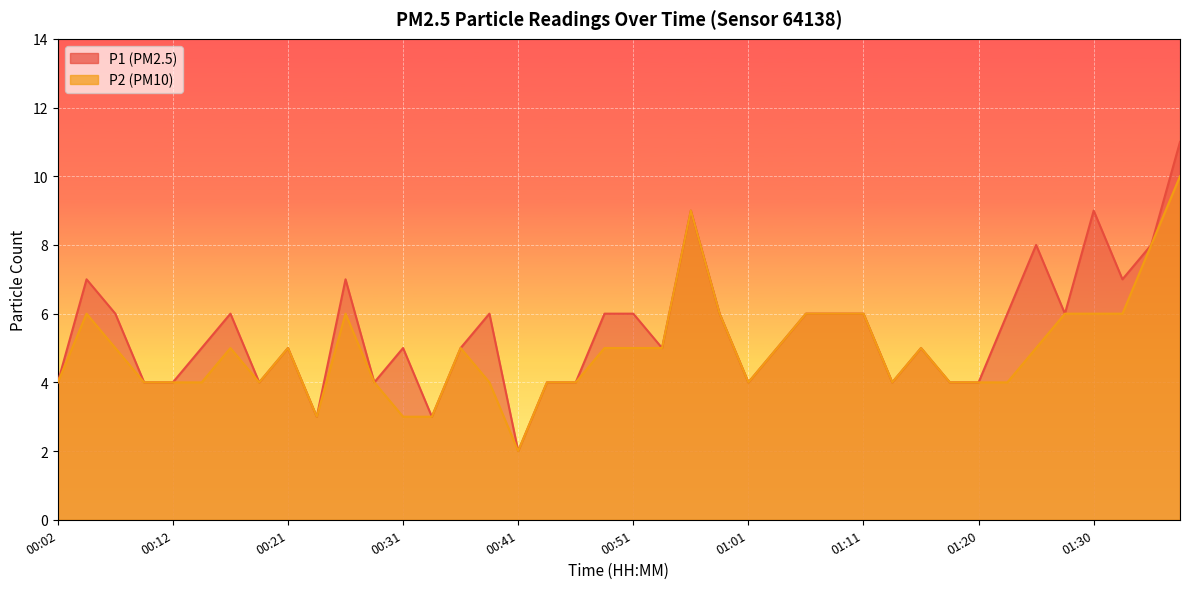

How many series are shown in this chart?

2